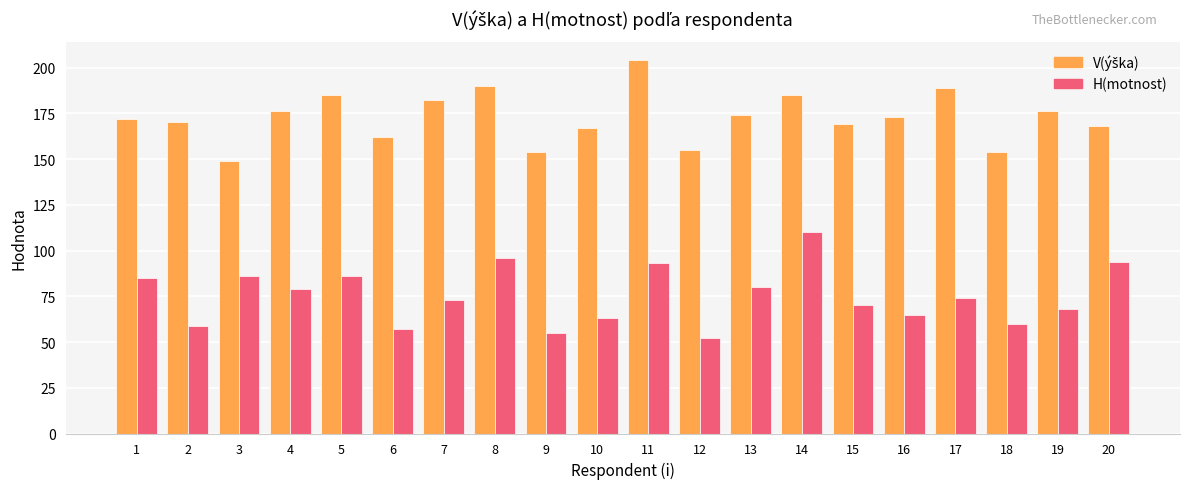

Which category has the highest value in the H(motnost) series?

14